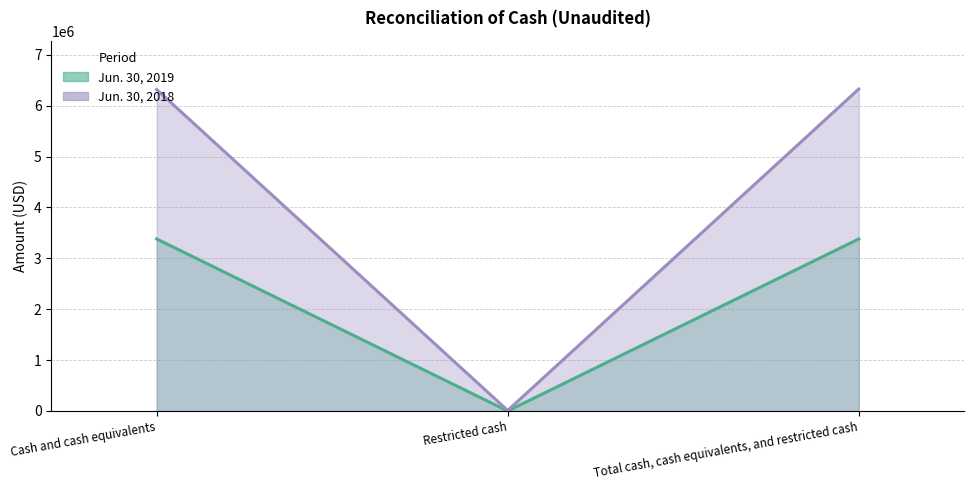

What is the value of the Jun. 30, 2018 (line) point at the 1st from the left?

6316887